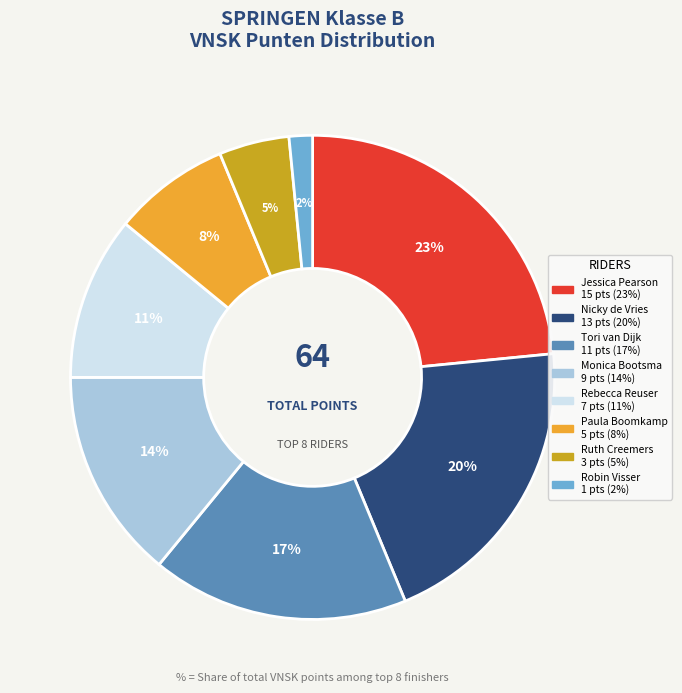

True or false: Paula Boomkamp accounts for 1% of the total.

False